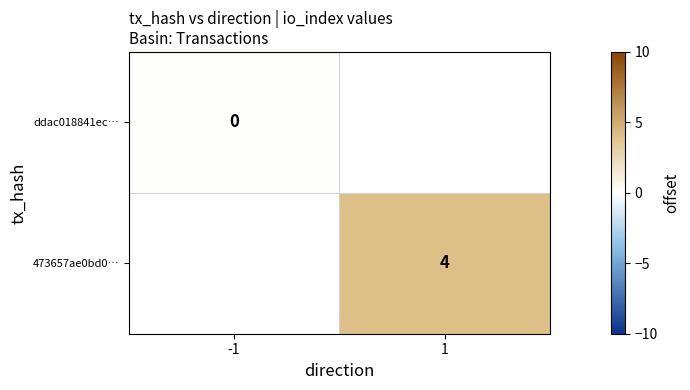

Is the value of ddac018841ec… at -1 greater than the value of 473657ae0bd0… at 1?

No